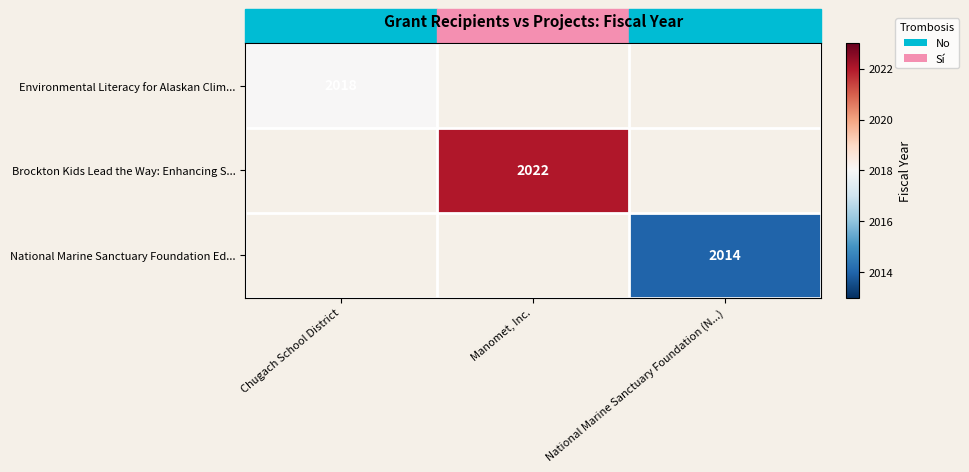

The Brockton Kids Lead the Way: Enhancing S... series shows 3399 at Manomet, Inc.. True or false?

False